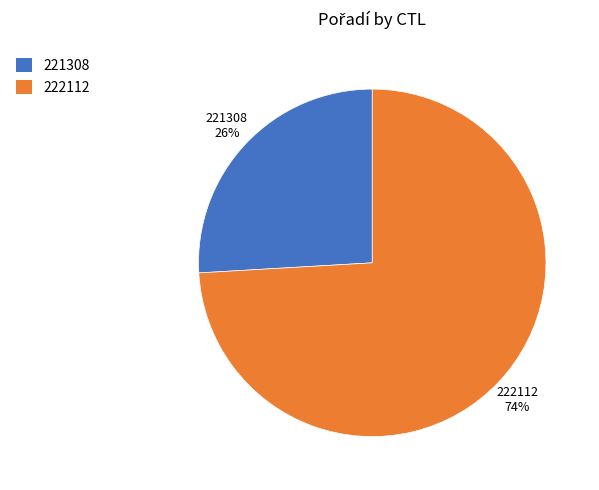

What is the largest slice in the pie chart?

222112